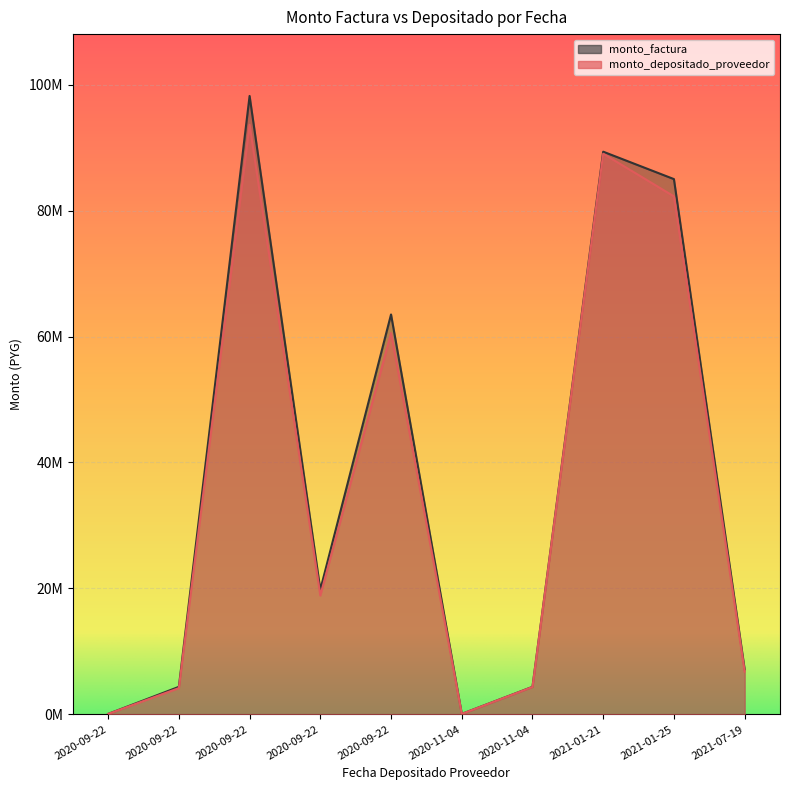

What are all the series names shown in the legend?

monto_depositado_proveedor, monto_factura